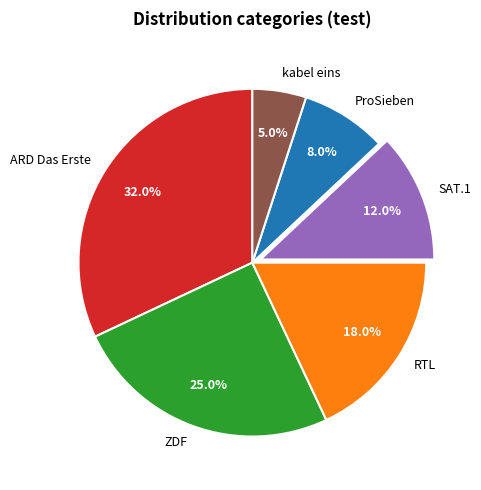

What percentage is the ARD Das Erste slice, to the nearest percent?

32%